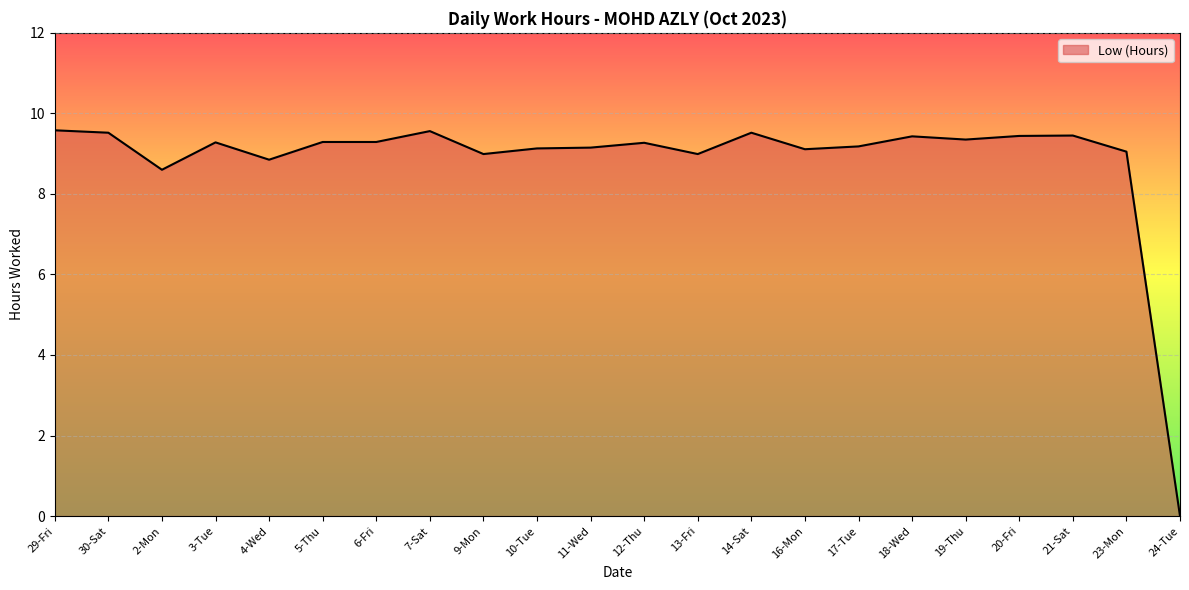

What position from the left is 24-Tue?

22